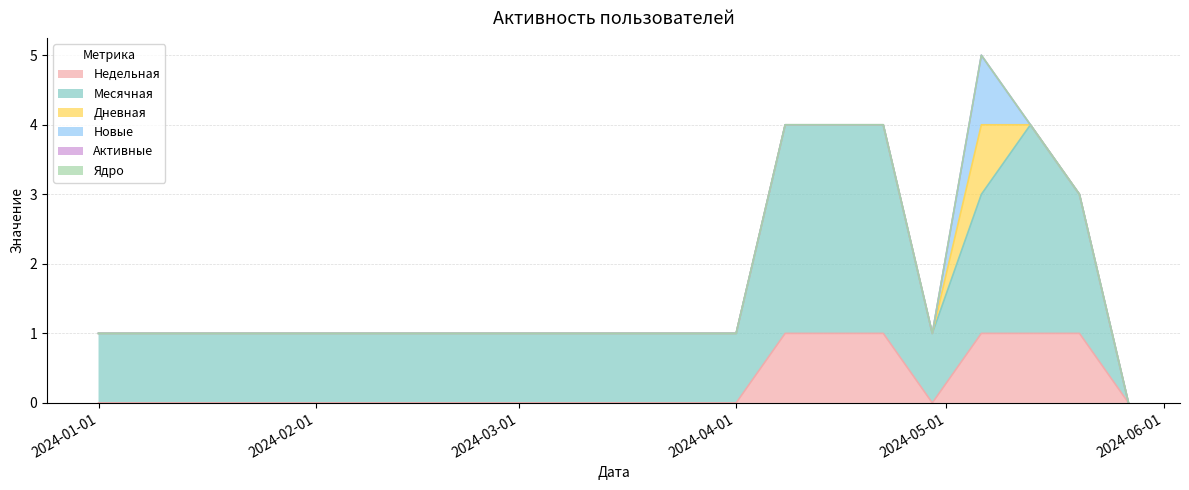

Which series has the largest total across all categories?

Месячная